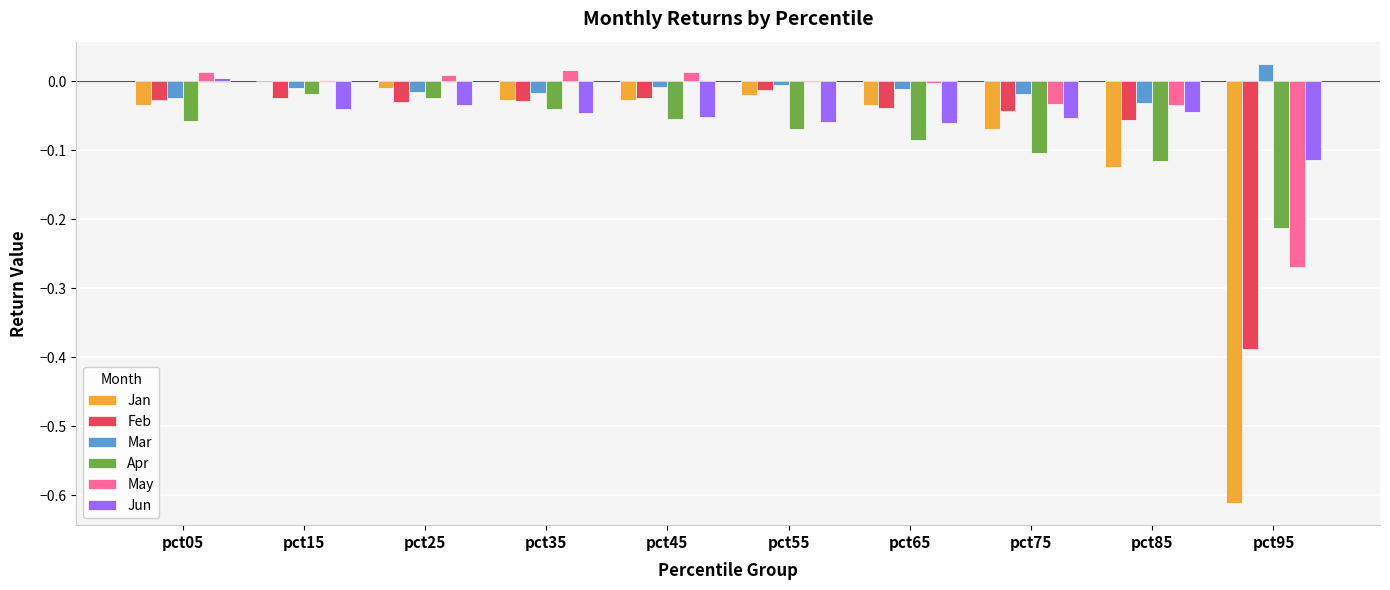

The value of Feb at pct05 is -0.0. True or false?

True